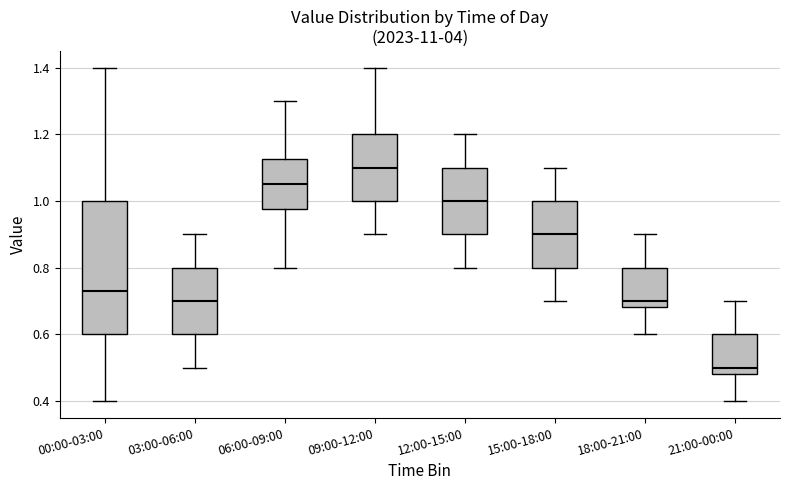

Reading left to right, transcribe this box plot: for each box, give where its median line is, the range the box spans, and where its two whiskers end, as read against the y-axis. The values are not printed on the chart, so give them approximately, as read against the axis.

00:00-03:00: median 0.74, box 0.60 to 1.00, whiskers 0.40 to 1.40
03:00-06:00: median 0.70, box 0.60 to 0.80, whiskers 0.50 to 0.90
06:00-09:00: median 1.06, box 0.98 to 1.12, whiskers 0.80 to 1.30
09:00-12:00: median 1.10, box 1.00 to 1.20, whiskers 0.90 to 1.40
12:00-15:00: median 1.00, box 0.90 to 1.10, whiskers 0.80 to 1.20
15:00-18:00: median 0.90, box 0.80 to 1.00, whiskers 0.70 to 1.10
18:00-21:00: median 0.70, box 0.68 to 0.80, whiskers 0.60 to 0.90
21:00-00:00: median 0.50, box 0.48 to 0.60, whiskers 0.40 to 0.70